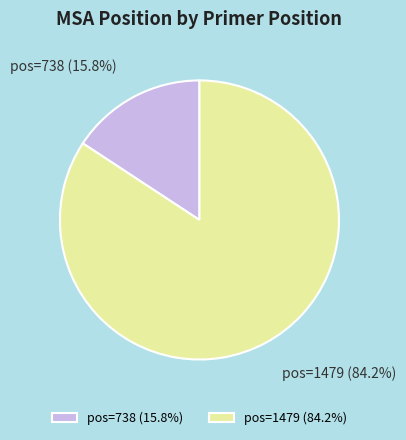

Does pos=1479 (84.2%) account for over 50% of the chart?

Yes